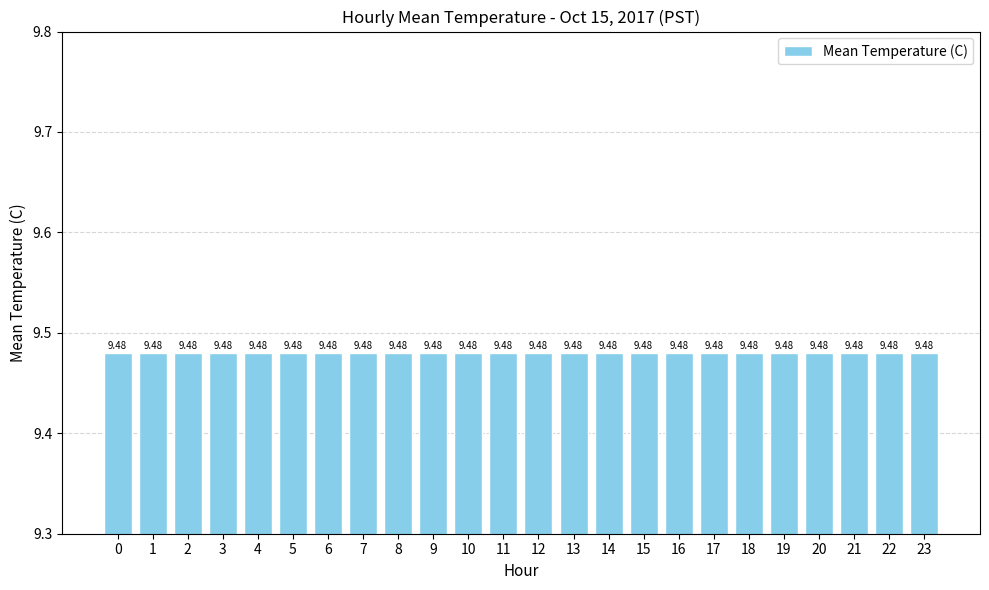

Does the chart contain any negative values?

No